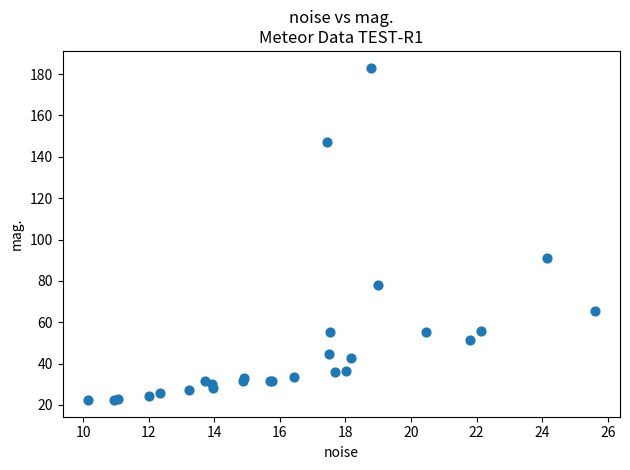

What Y value in the scatter plot is closest to 102?

91.1